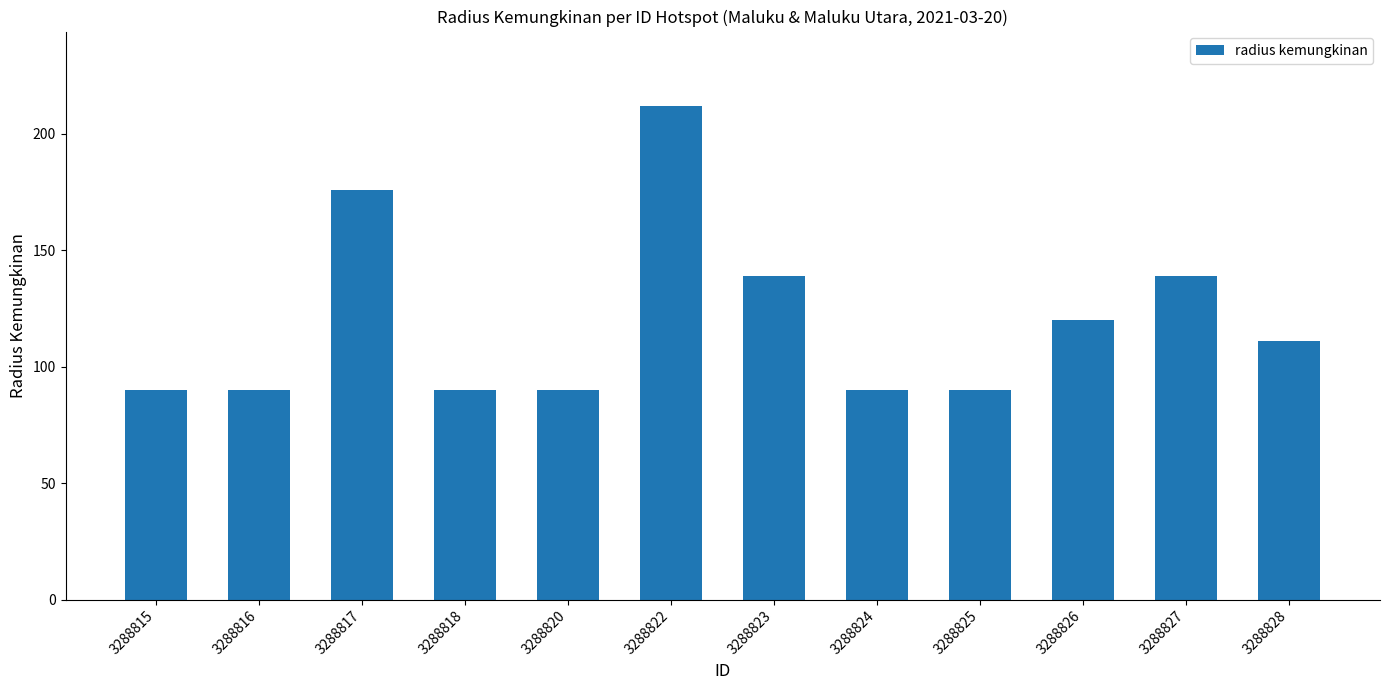

The chart shows a value of 212 at 3288822. True or false?

True